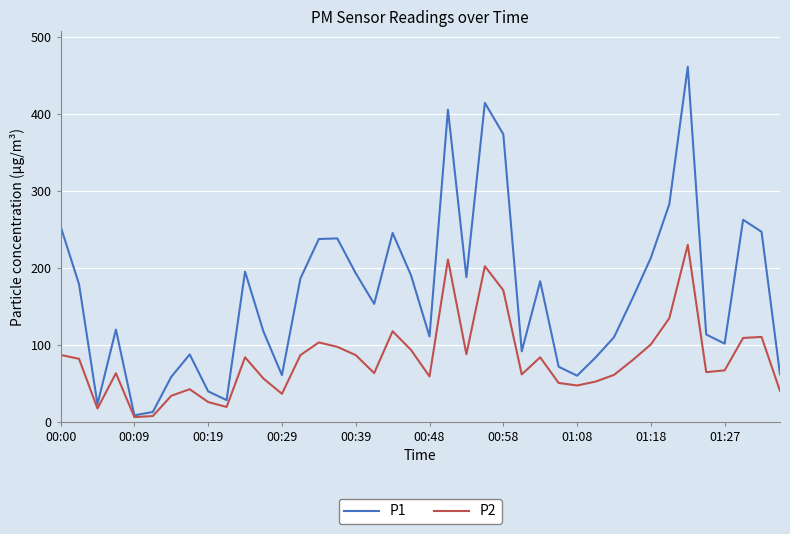

Which series has the largest range (max minus min)?

P1